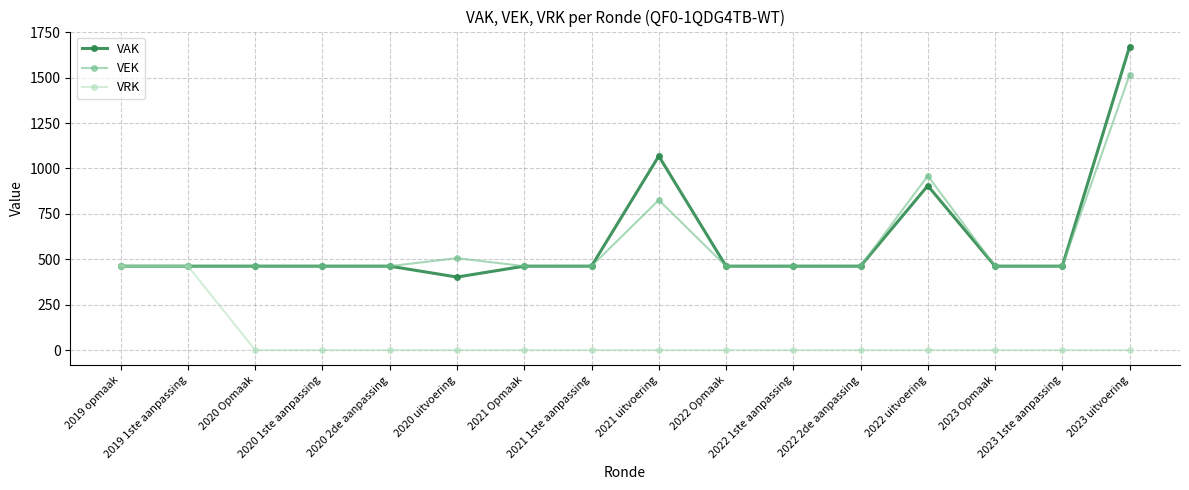

What is the sum of the VEK values at 2019 1ste aanpassing and 2020 uitvoering?

968